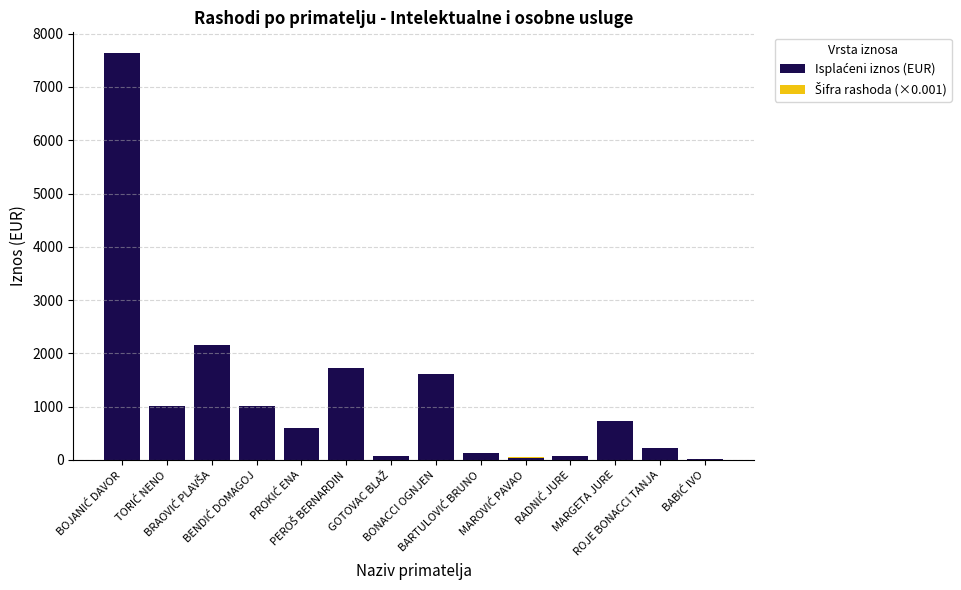

Rank the series by their maximum value, from lowest to highest.

Šifra rashoda (×0.001), Isplaćeni iznos (EUR)